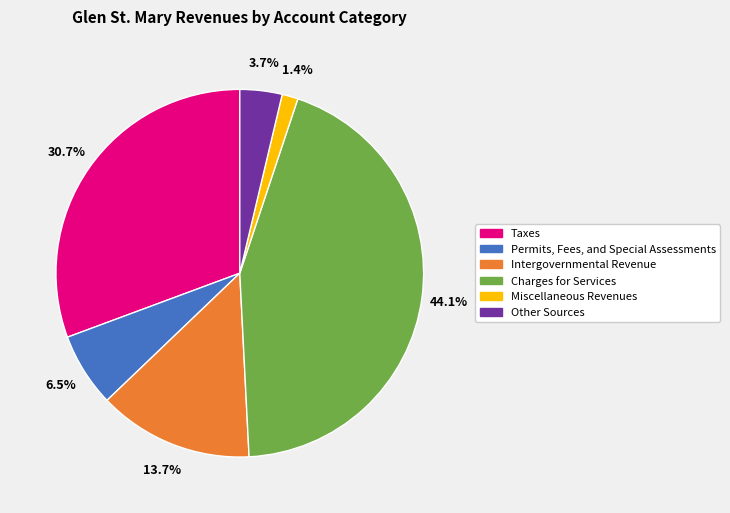

Does Other Sources represent more than half of the total?

No